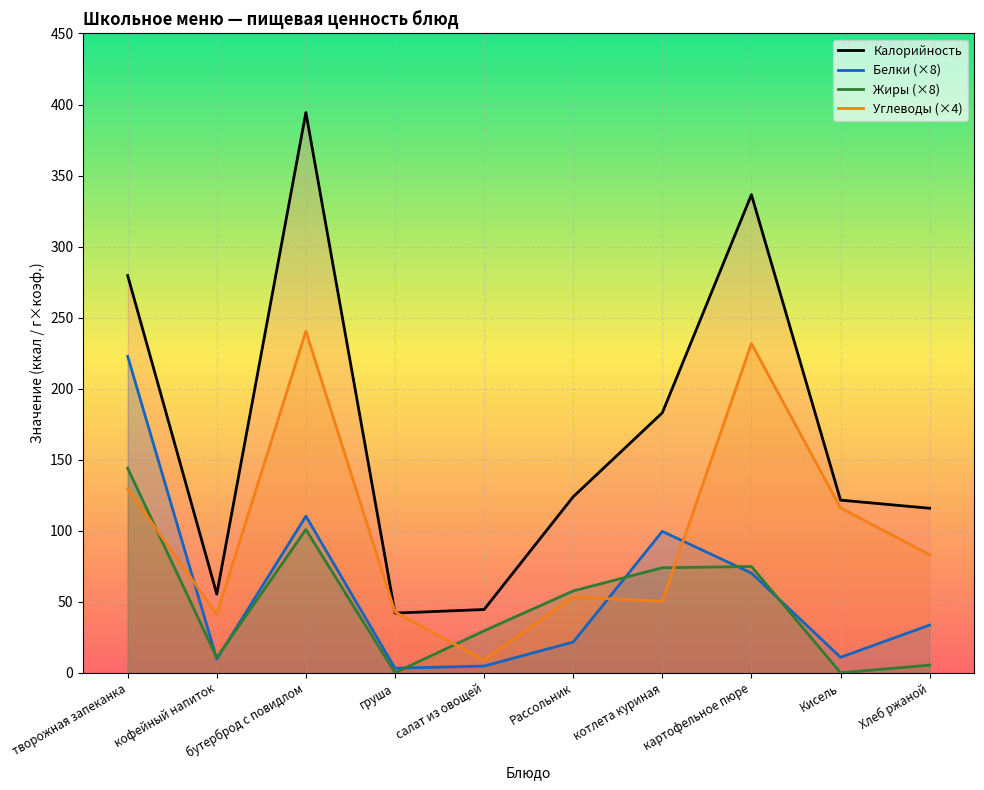

What is the label of the 5th point from the right?

Рассольник